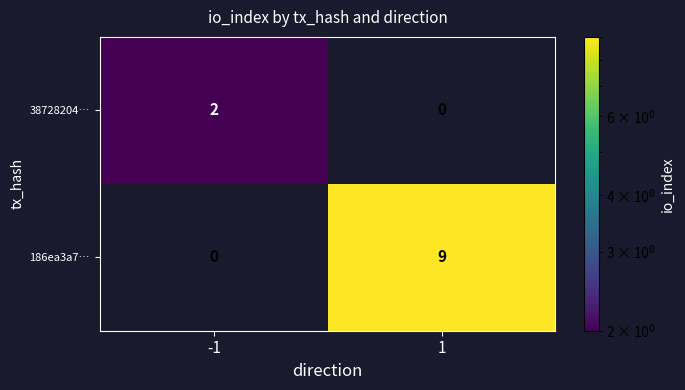

Reading left to right, what are all the values shown in this chart?

38728204…: -1=2	1=0
186ea3a7…: -1=0	1=9